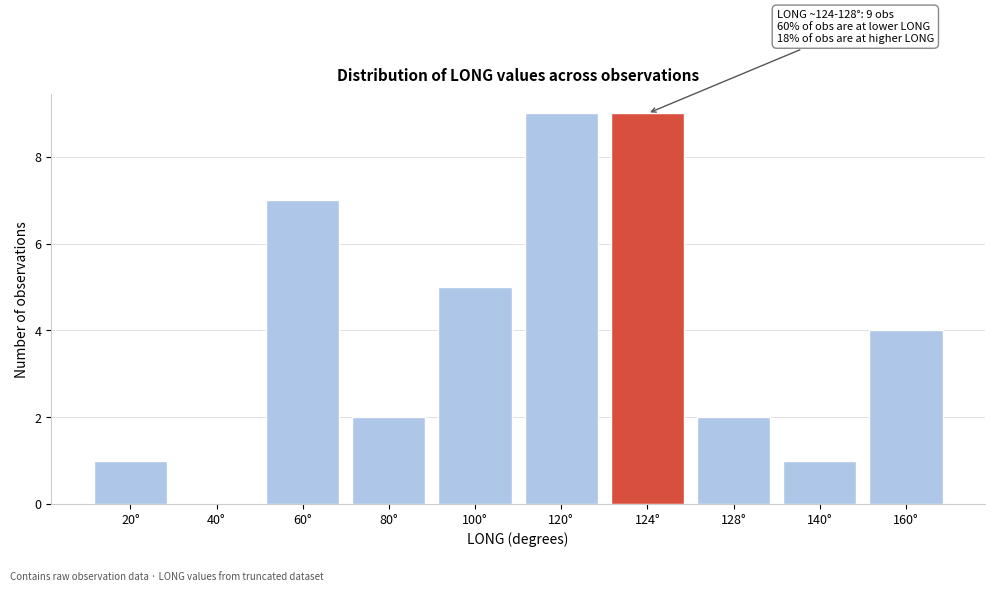

Reading left to right, list all the values displayed in this chart.

20°=1	40°=0	60°=7	80°=2	100°=5	120°=9	124°=9	128°=2	140°=1	160°=4